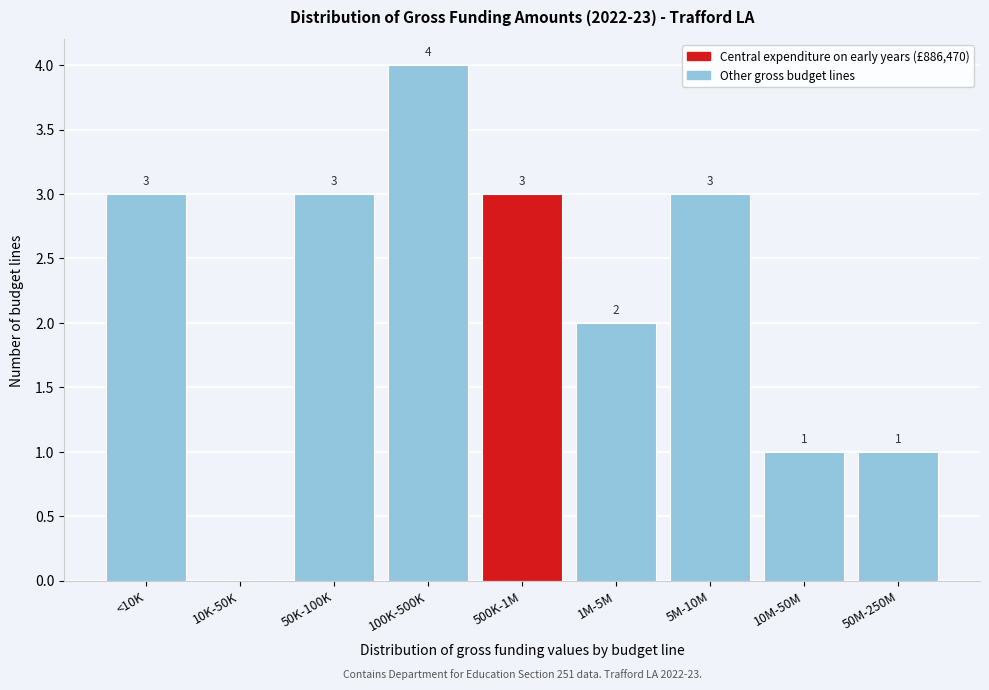

Reading left to right, transcribe all the data shown in this chart.

<10K=3	10K-50K=0	50K-100K=3	100K-500K=4	500K-1M=3	1M-5M=2	5M-10M=3	10M-50M=1	50M-250M=1